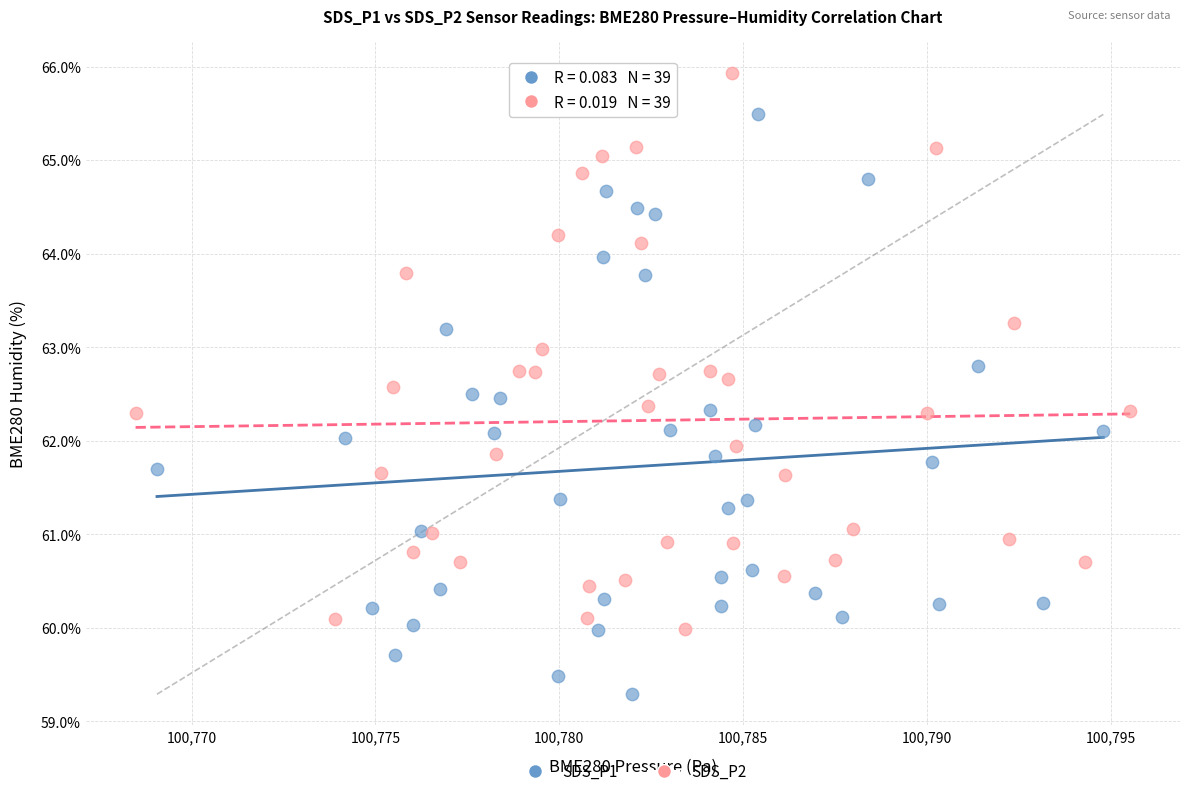

Which series contains the lowest Y value?

SDS_P1